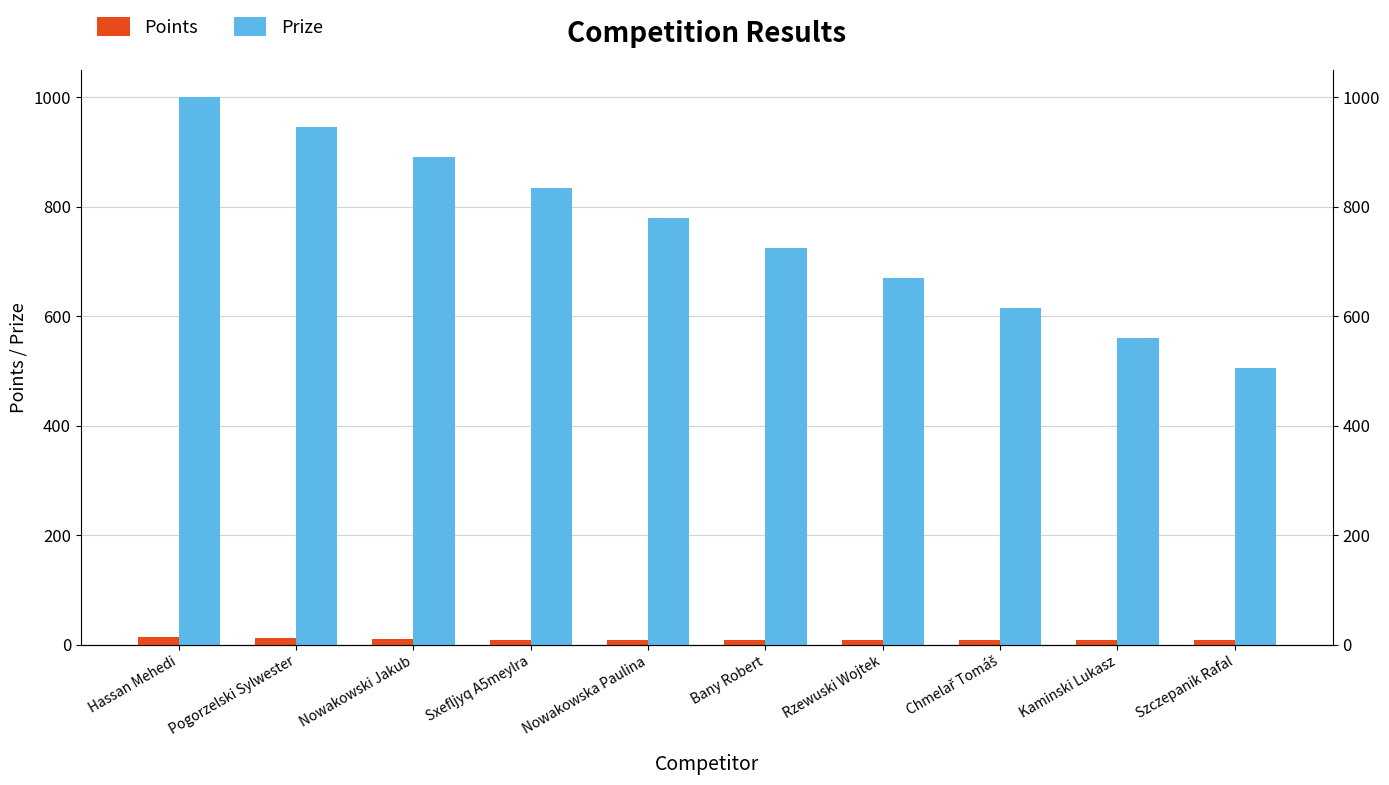

Count the Points values in the range 8 to 10.

8